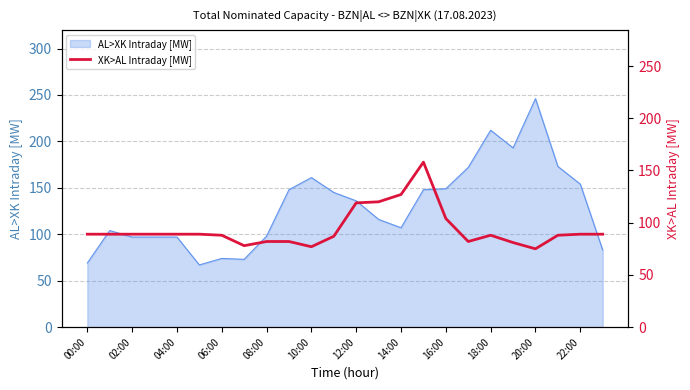

What is the maximum value for AL>XK Intraday [MW]?

246